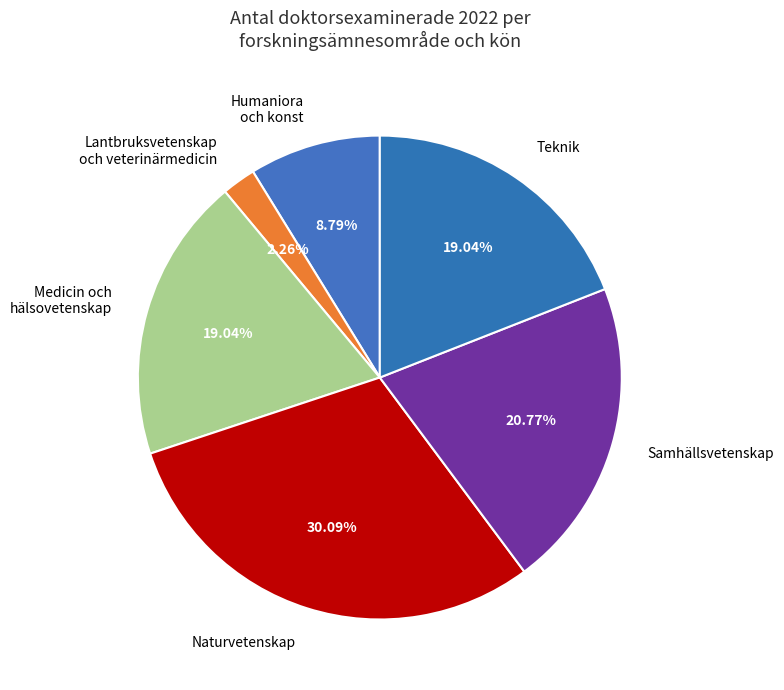

To the nearest percent, what is the difference between the largest and smallest slice percentages?

28%